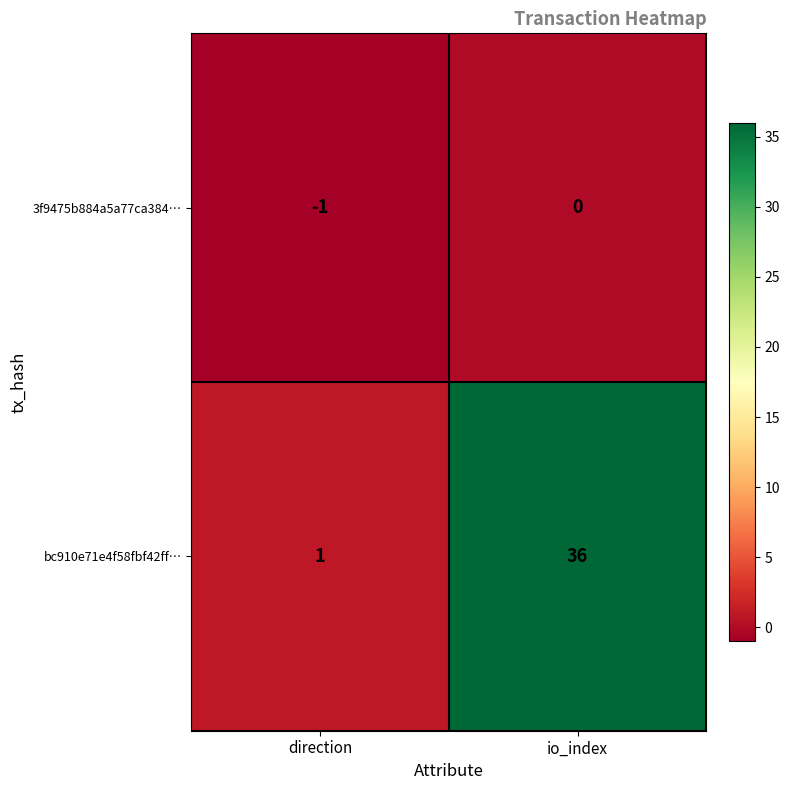

Which series changed the most between direction and io_index?

bc910e71e4f58fbf42ff…